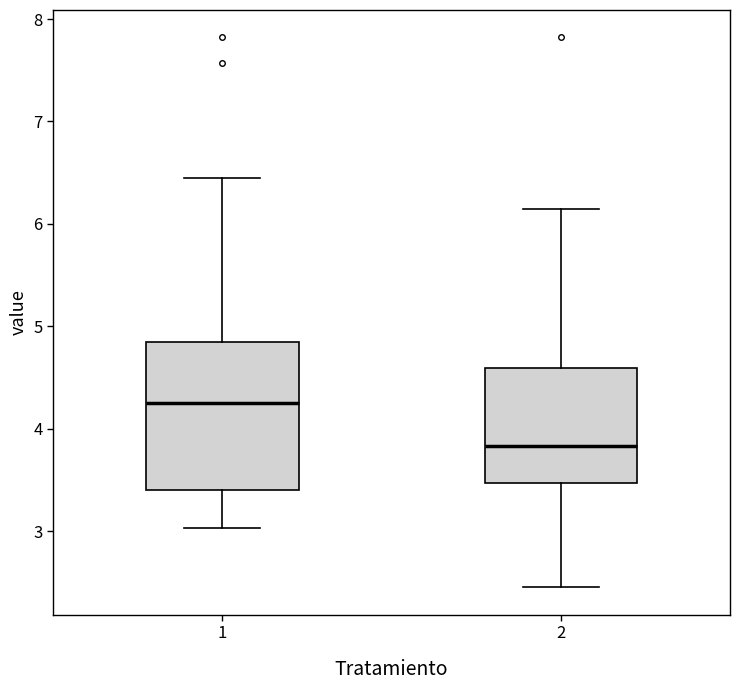

Reading left to right, transcribe this box plot: for each box, give where its median line is, the range the box spans, and where its two whiskers end, as read against the y-axis. The values are not printed on the chart, so give them approximately, as read against the axis.

1: median 4.3, box 3.4 to 4.9, whiskers 3.0 to 6.5
2: median 3.8, box 3.5 to 4.6, whiskers 2.5 to 6.2